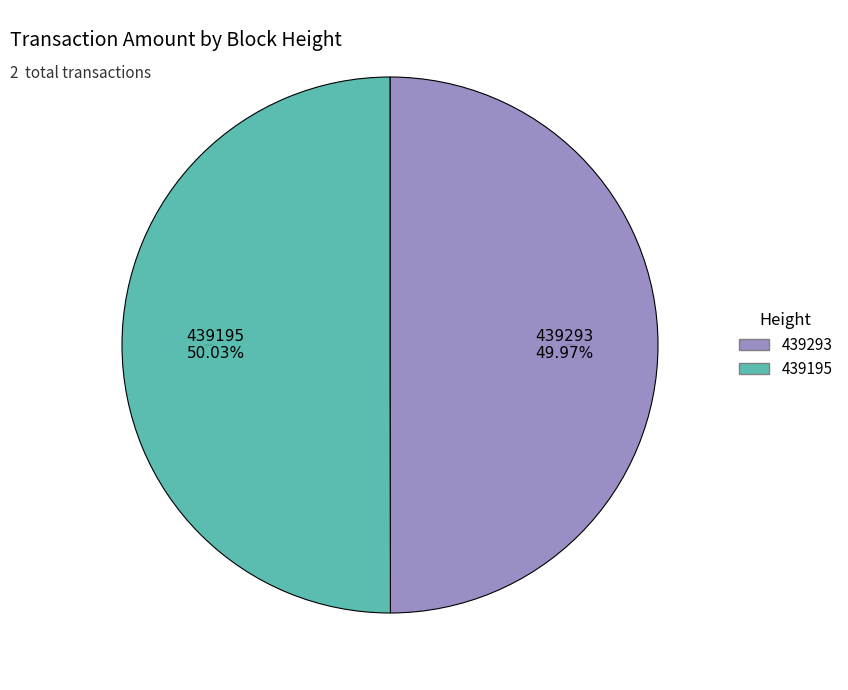

What portion of the pie excludes 439293?

50.0%